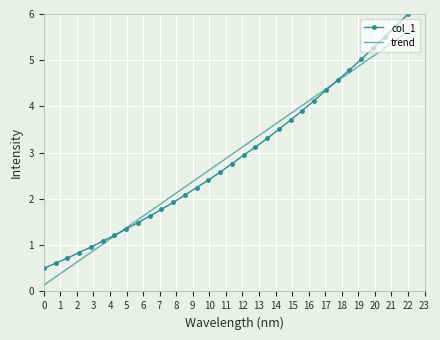

The value of col_1 at 0 is 0.5. True or false?

True